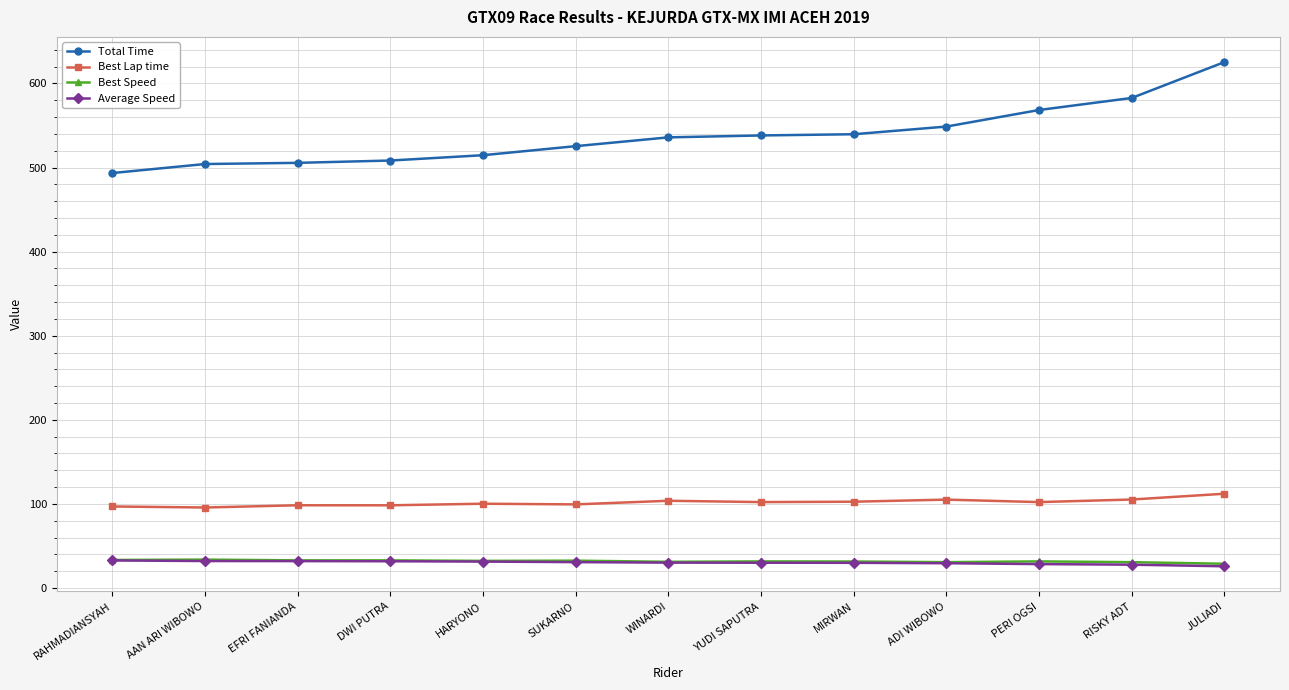

What position from the left is MIRWAN?

9